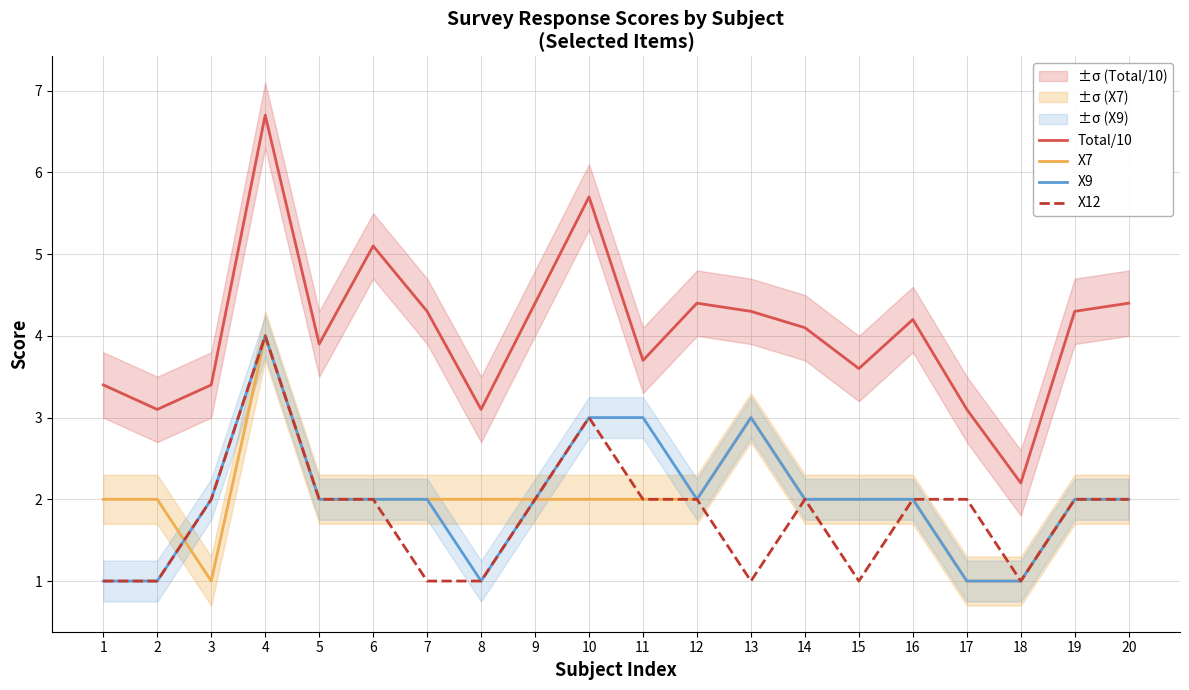

Does the chart display data point markers on the line(s)?

No